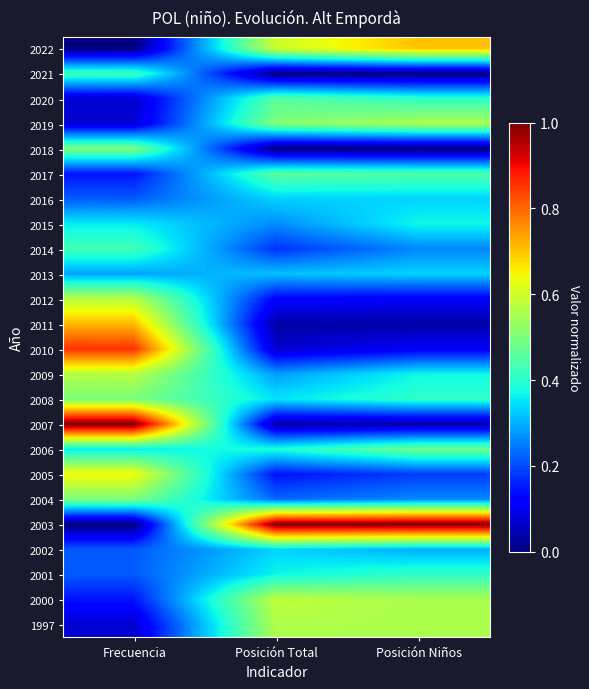

What is the total value across all series at Posición Niños?

8.2